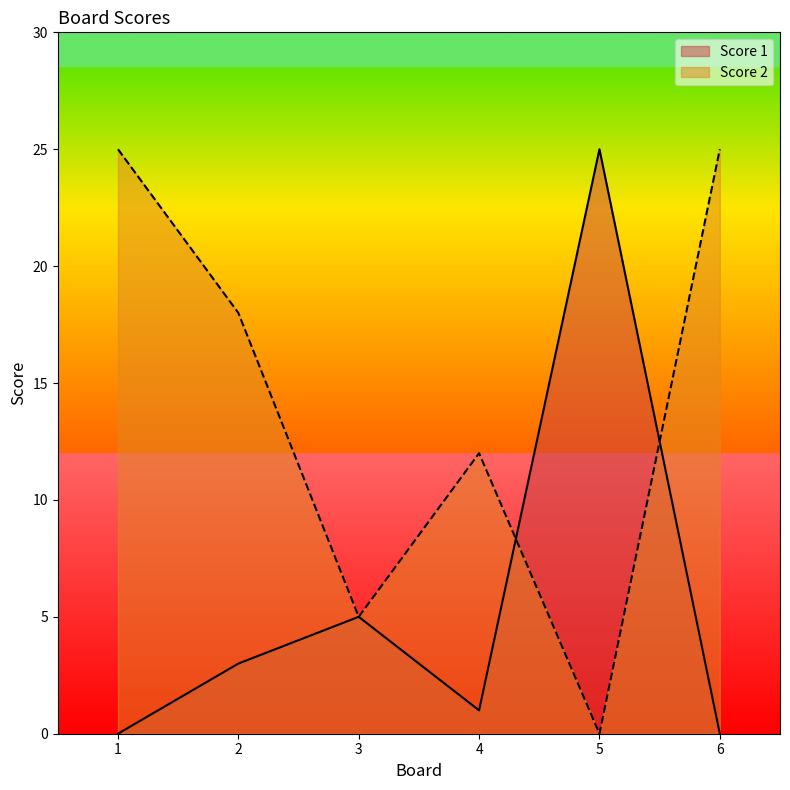

What is the average value of the Score 2 series?

14